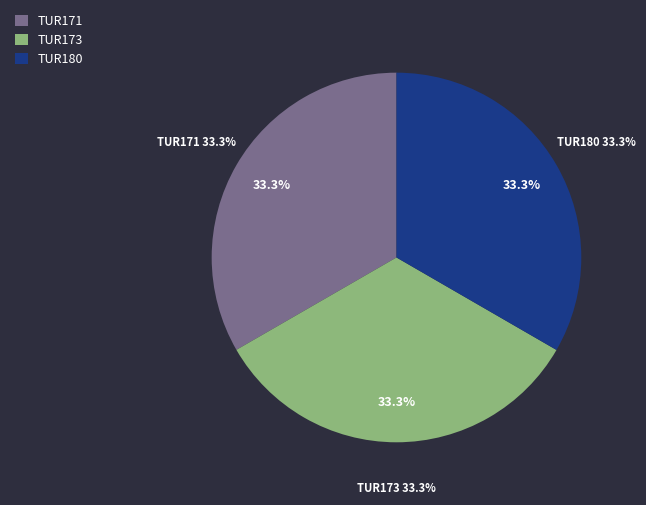

Which category has the biggest portion of the pie?

TUR180